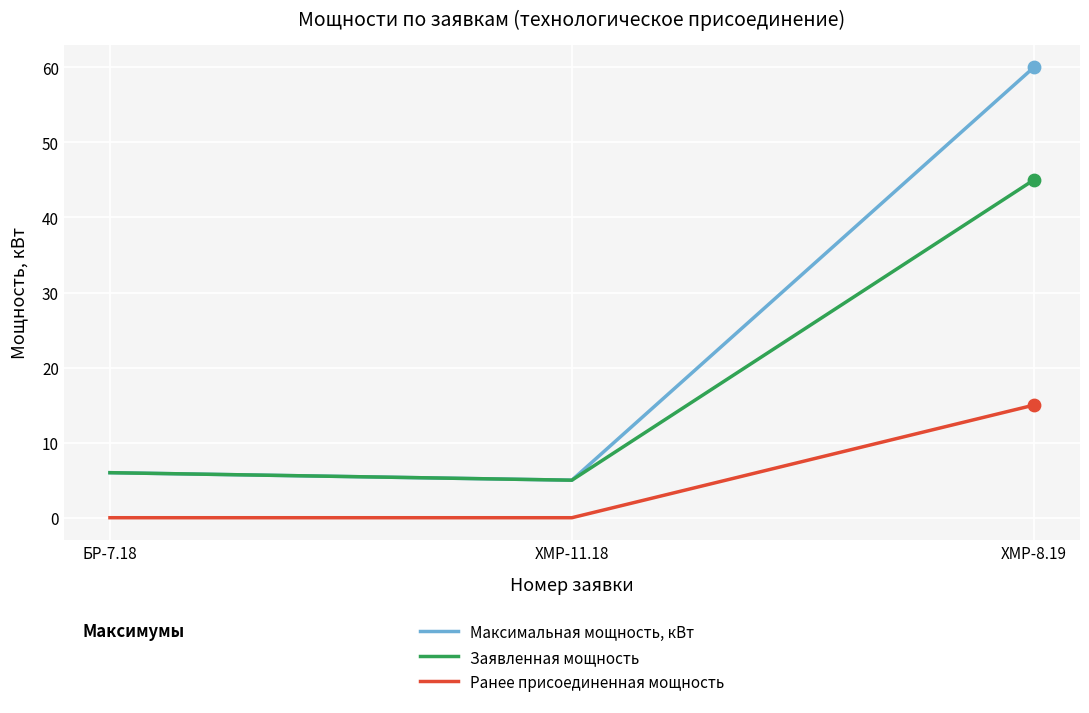

What are all the series names shown in the legend?

Максимальная мощность, кВт, Заявленная мощность, Ранее присоединенная мощность